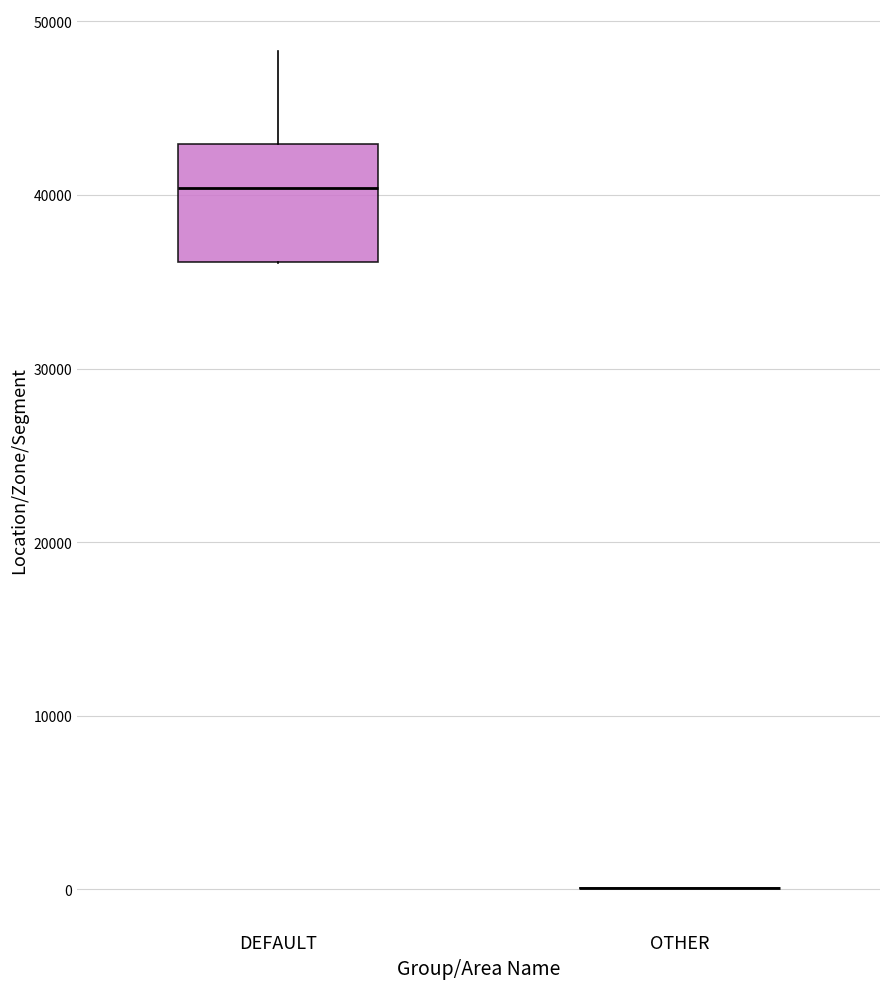

Which box is the tallest, from its lower edge to its upper edge?

DEFAULT